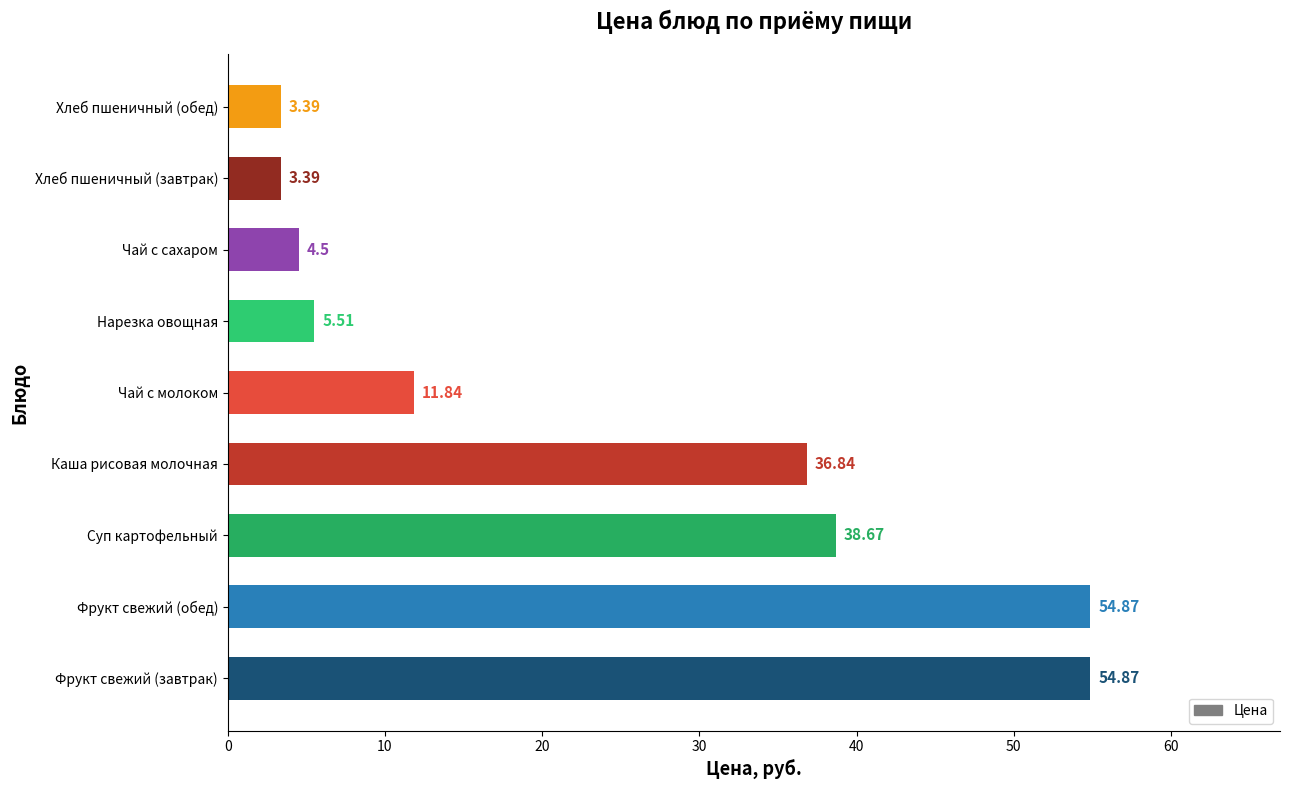

What is the greatest value displayed?

54.9